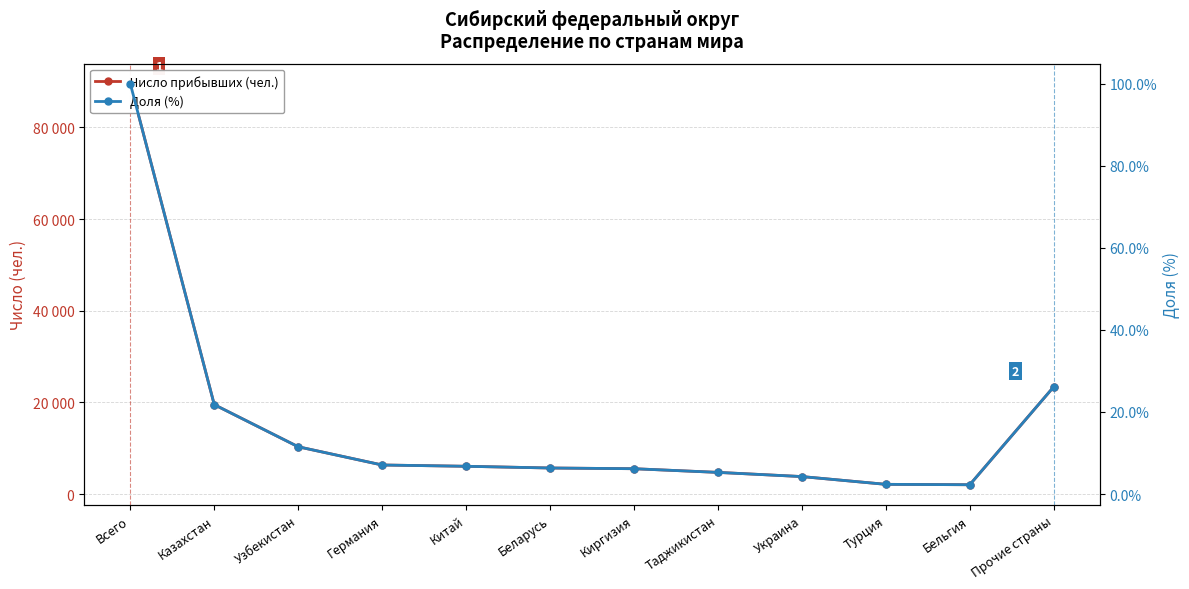

Is the value of Число прибывших (чел.) at Киргизия greater than the value of Доля (%) at Всего?

Yes